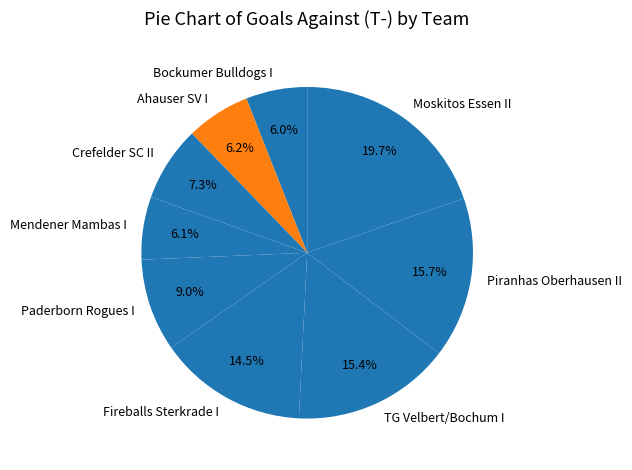

Does Moskitos Essen II account for over 50% of the chart?

No